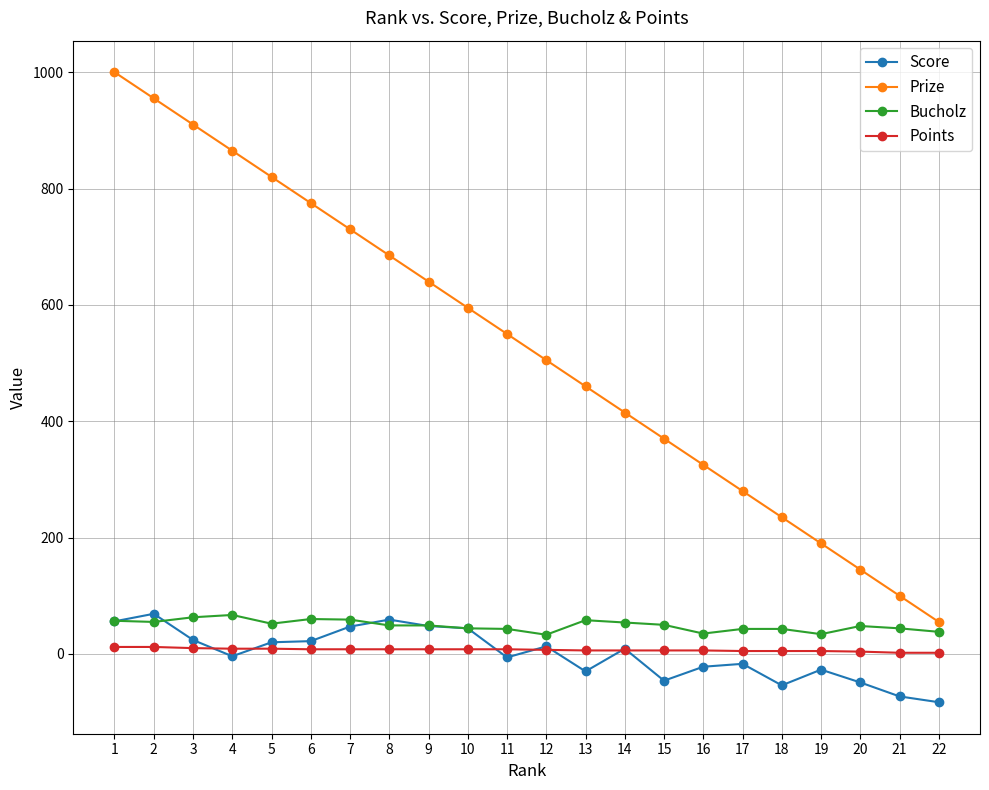

Which series has the largest total across all categories?

Prize